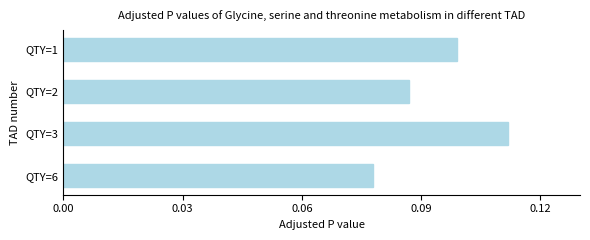

What is the sum of all values?

0.4